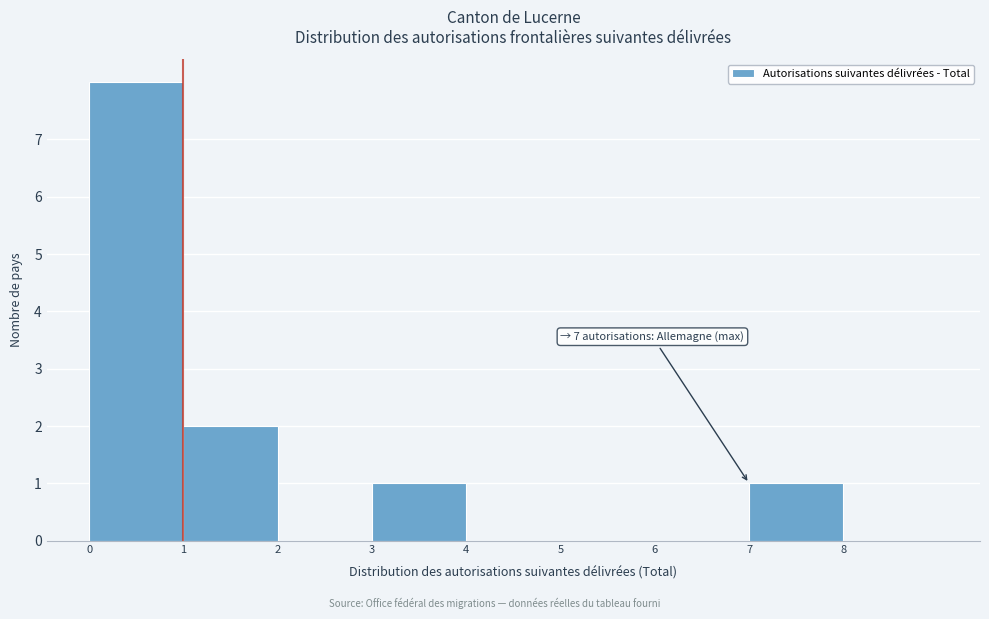

Over which range of the x-axis is the bar tallest?

0 to 1